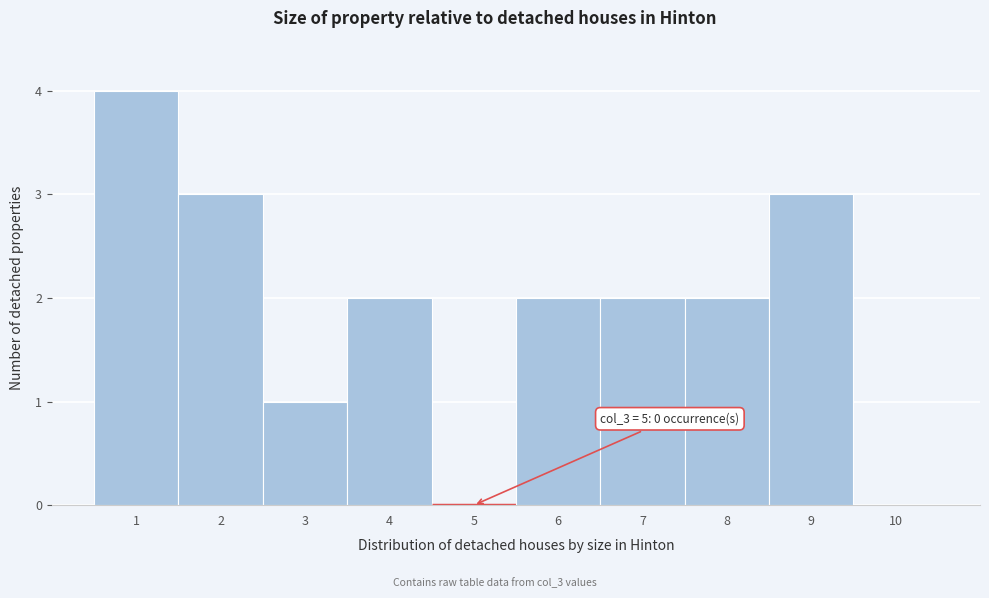

Which range on the x-axis has the tallest bar?

0.5 to 1.5